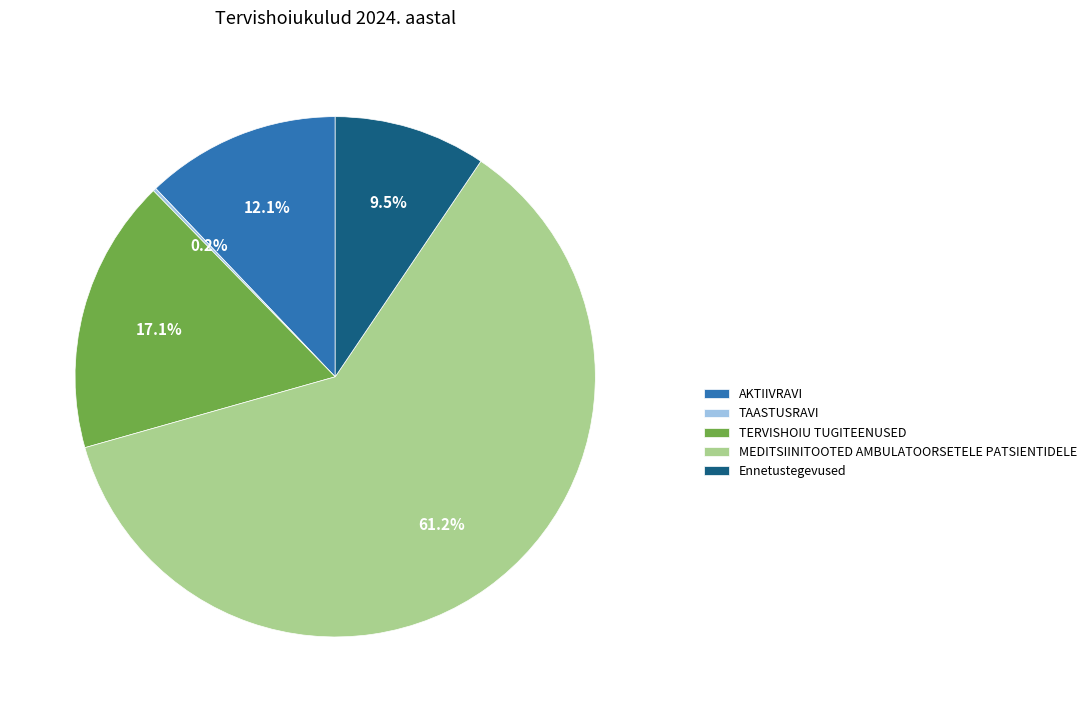

Which category has the biggest portion of the pie?

MEDITSIINITOOTED AMBULATOORSETELE PATSIENTIDELE